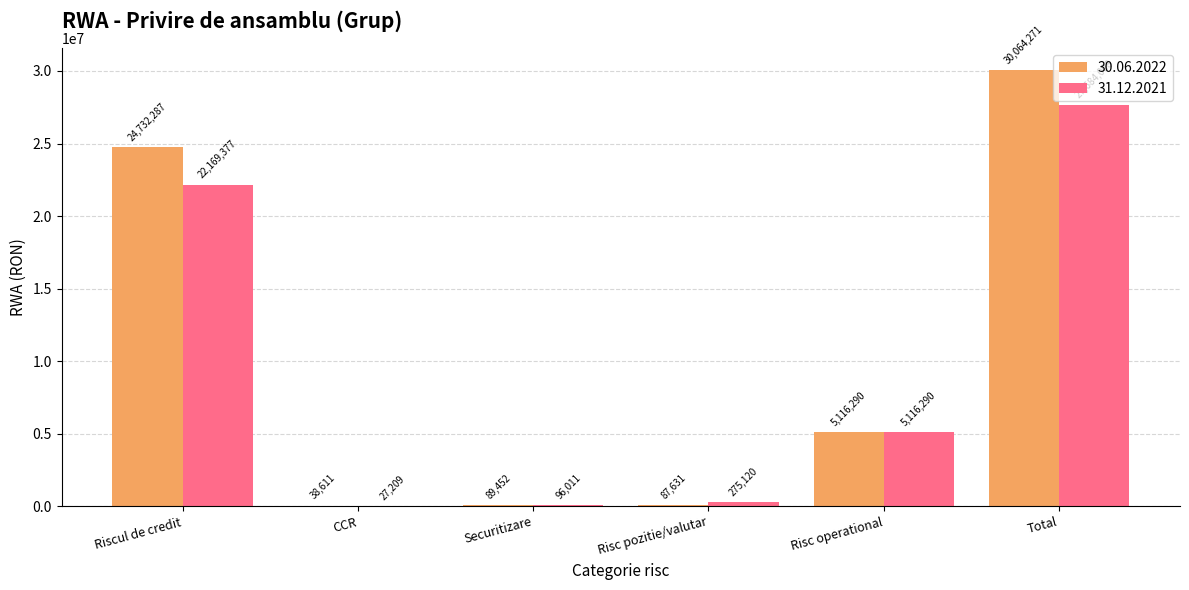

What is the difference between the 30.06.2022 values at Riscul de credit and Total?

5331983.9